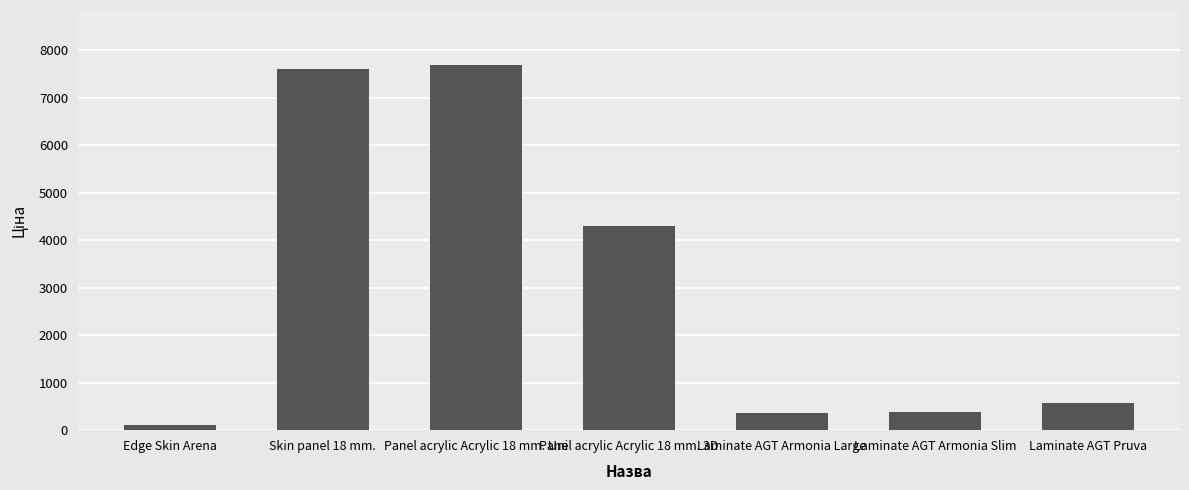

What is the sum of all values?

21008.8